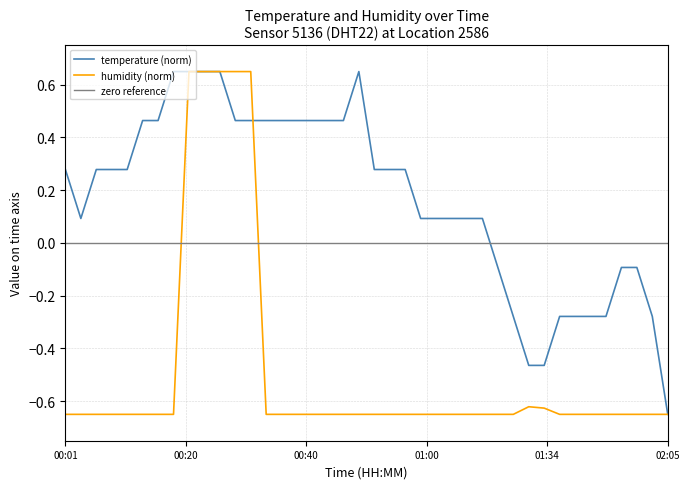

Count the humidity values in the range 0 to 1.

5